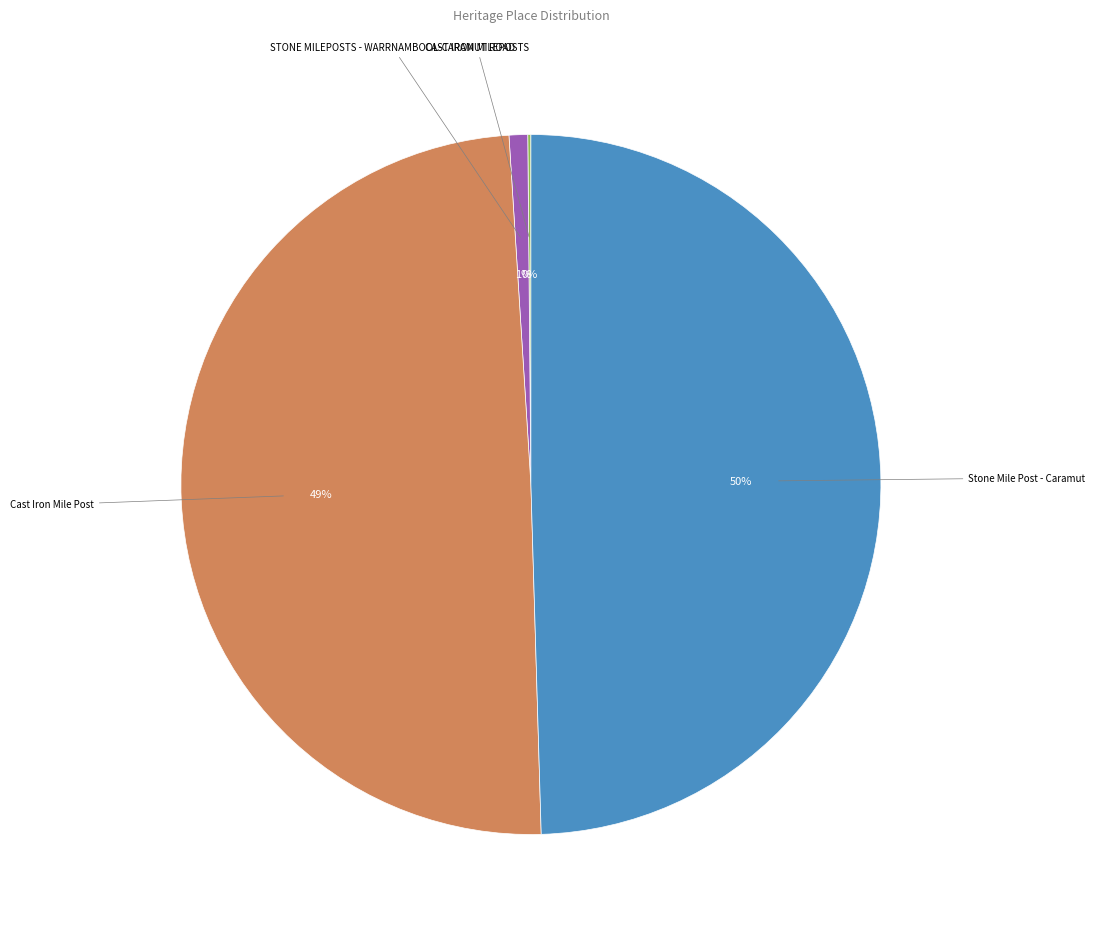

To the nearest percent, what is the average slice percentage?

25%